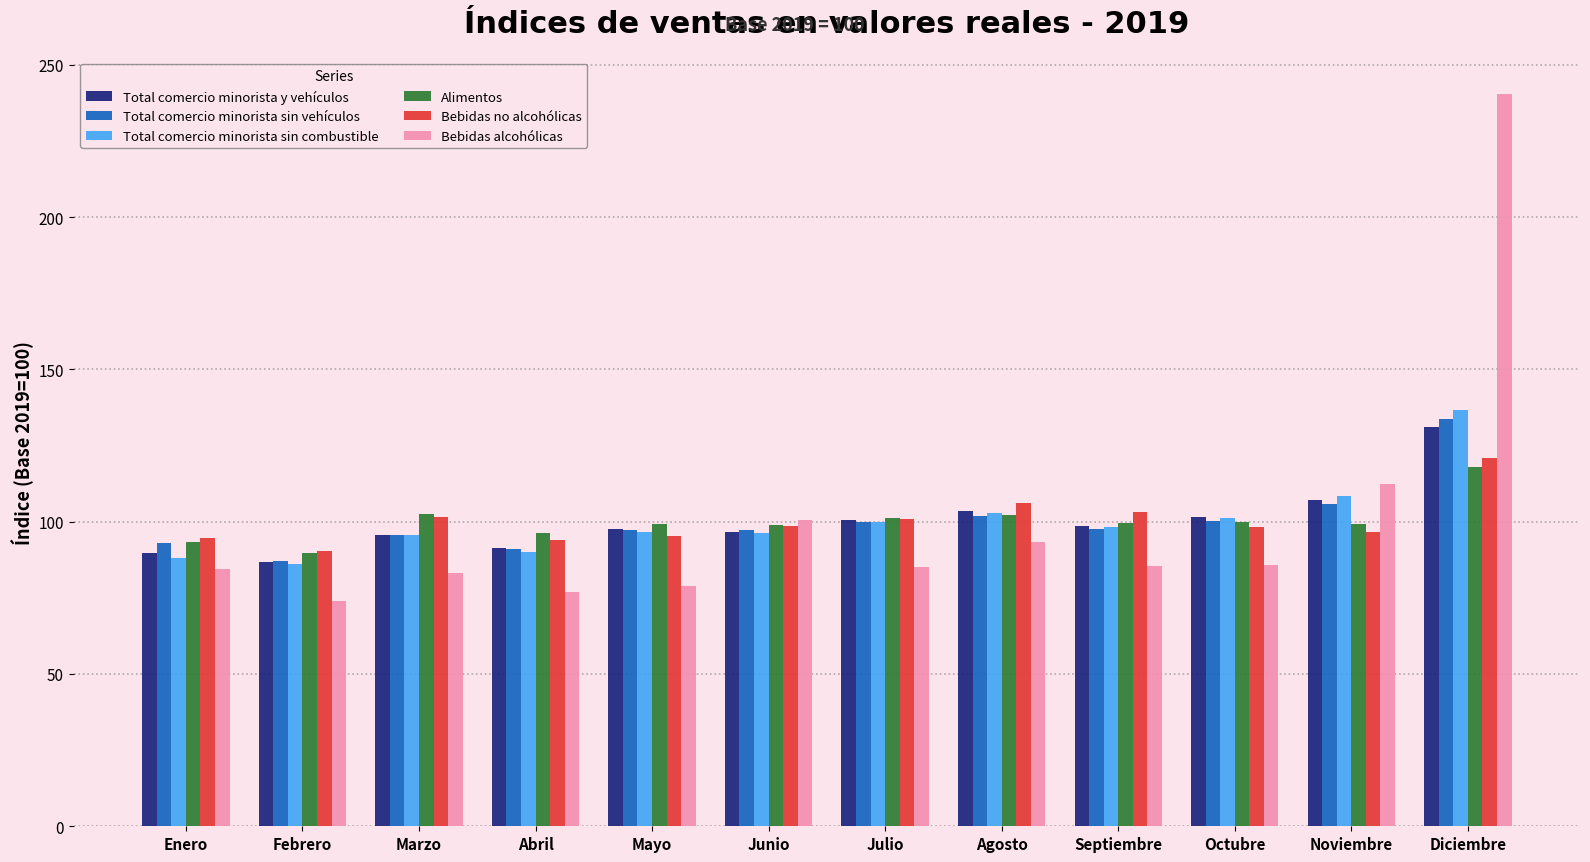

The value of Total comercio minorista sin vehículos at Septiembre is 61.8. True or false?

False